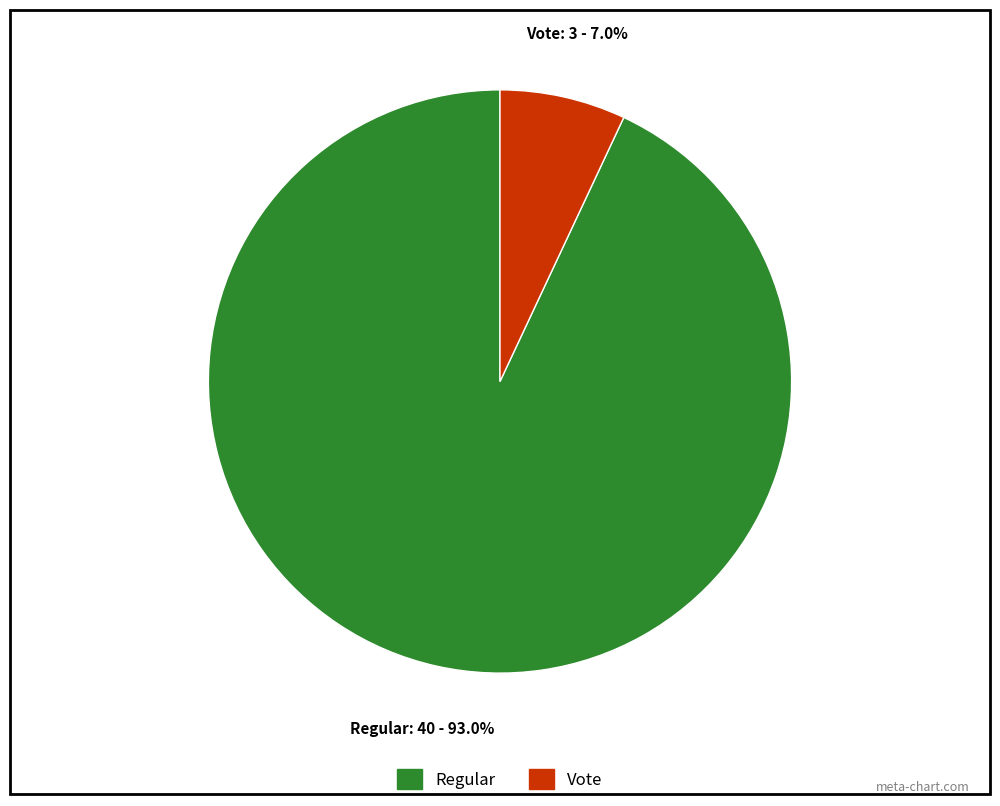

Does Vote account for over 50% of the chart?

No